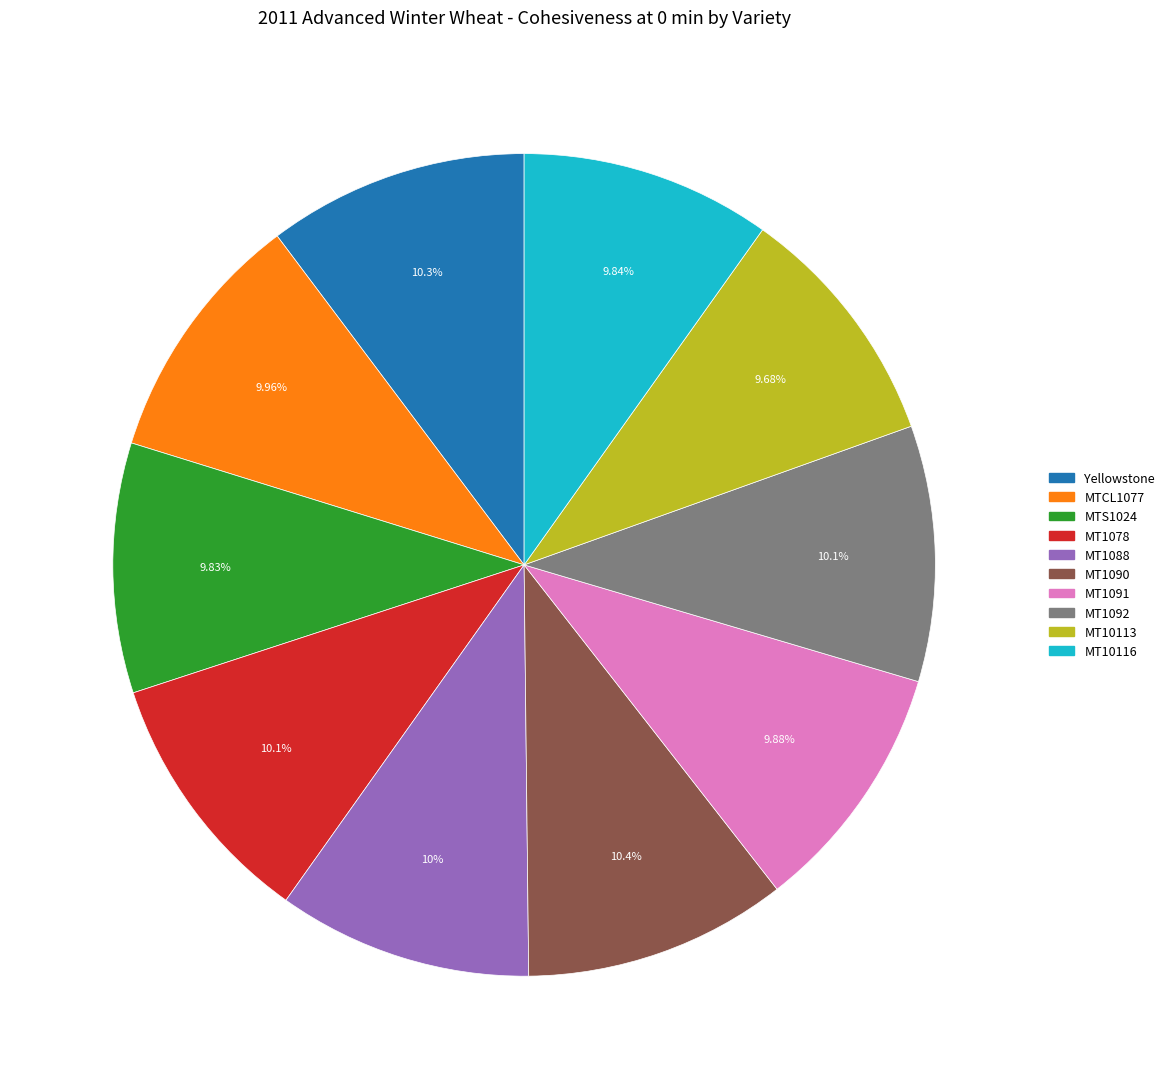

Between MTS1024 and MT1090, which is larger?

MT1090